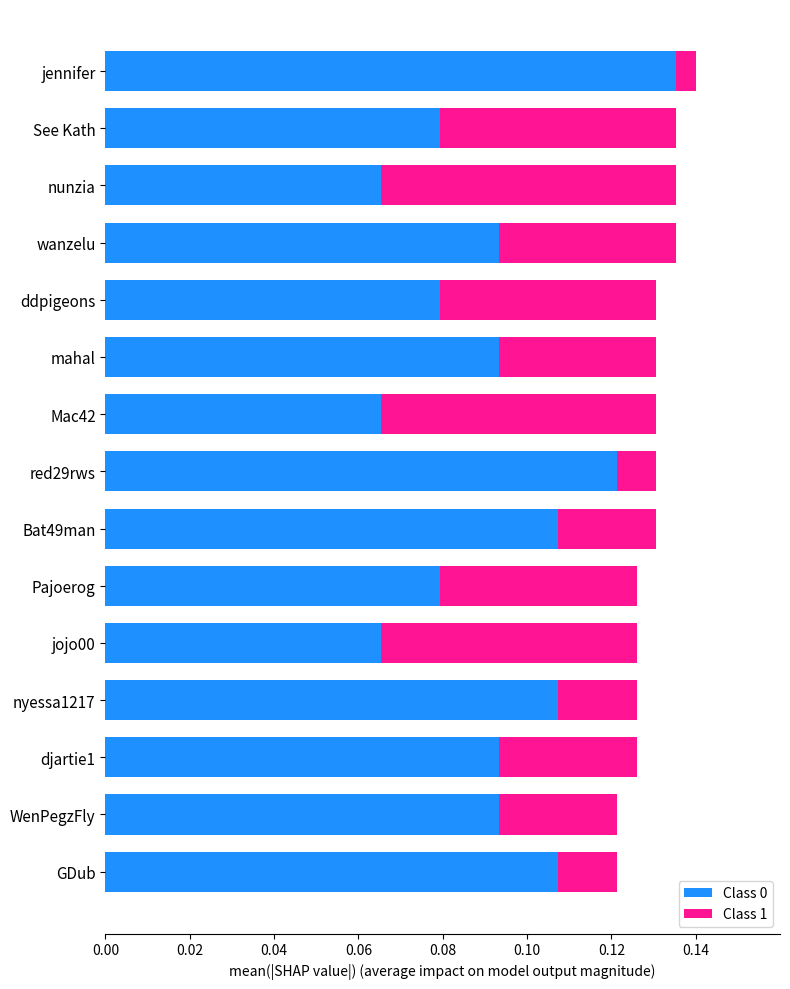

The Class 0 series shows 0.0 at jojo00. True or false?

False